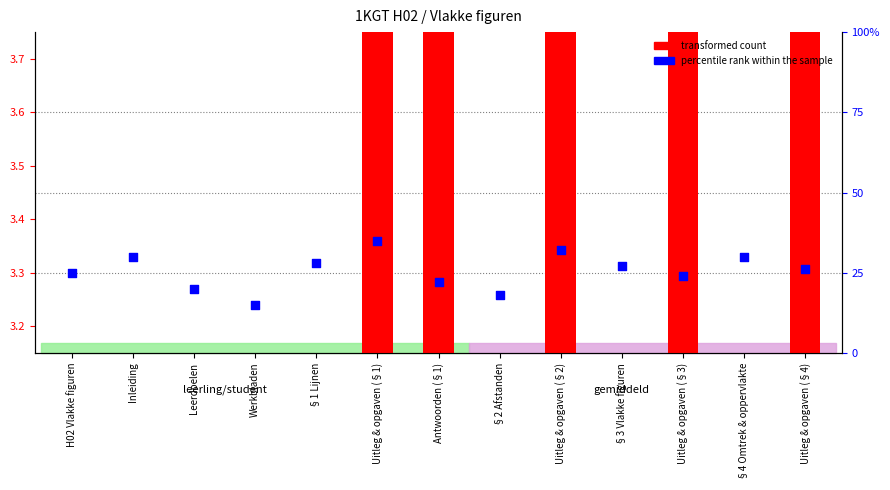

Is the value of transformed count at Uitleg & opgaven (§3) greater than the value of percentile rank within the sample at Werkbladen?

No